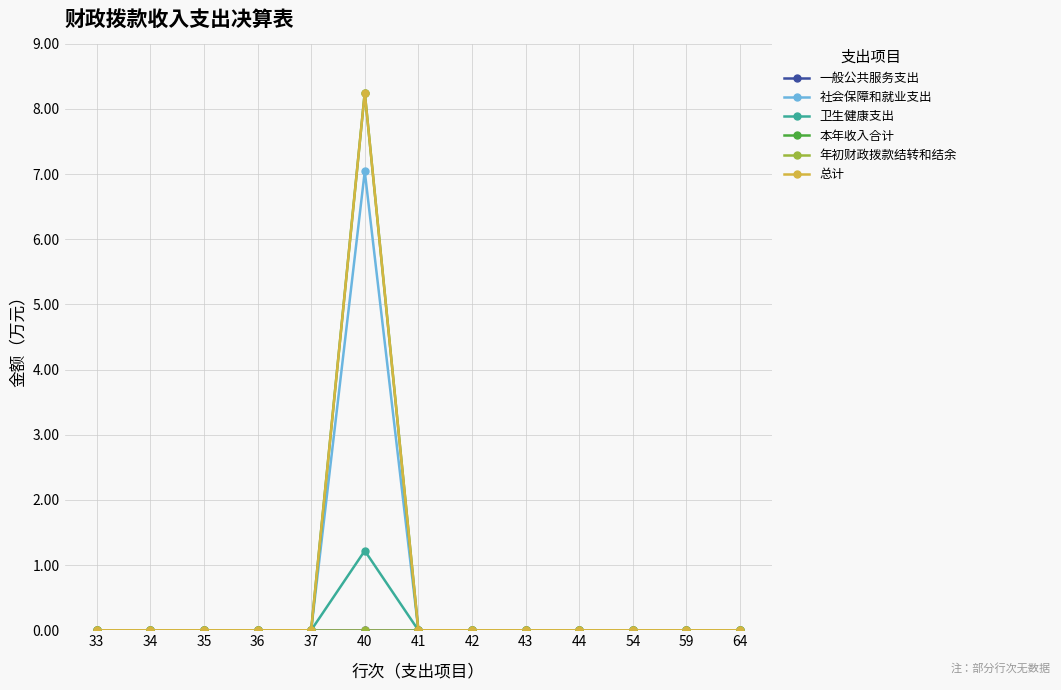

The value of 年初财政拨款结转和结余 at 34 is 0.0. True or false?

True